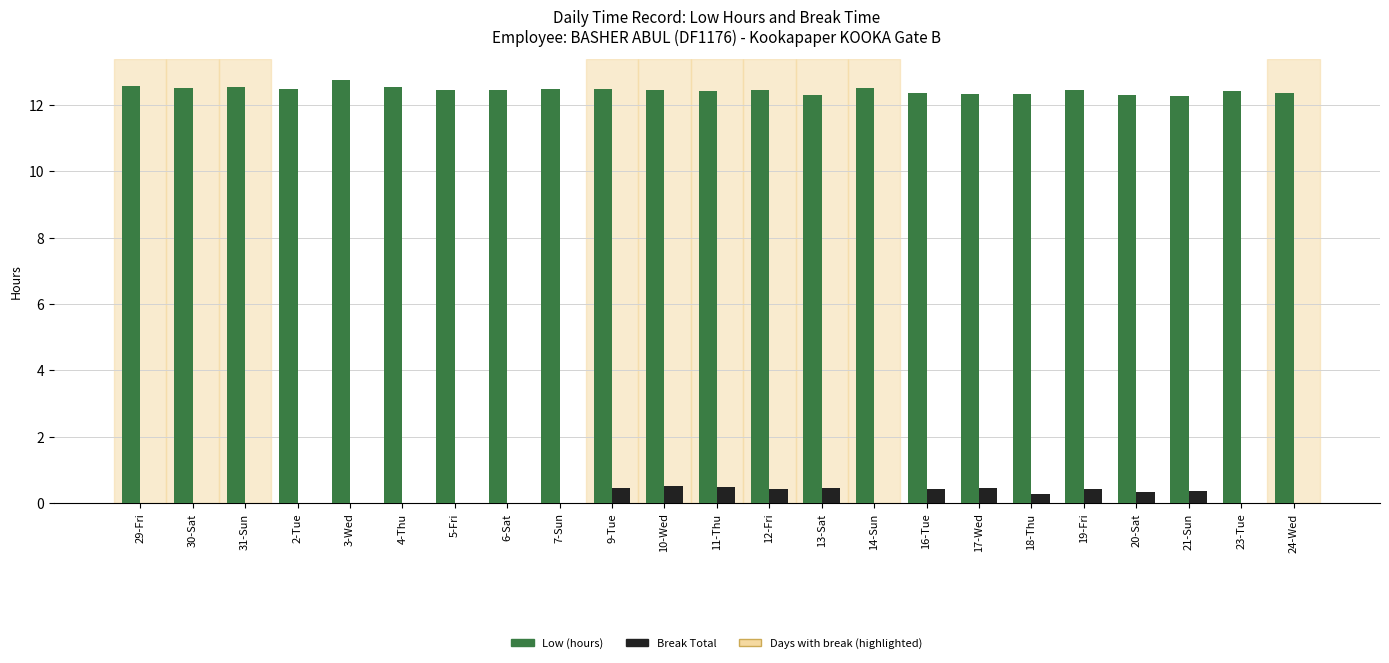

Is the value of Break Total at 3-Wed greater than the value of Low (hours) at 5-Fri?

No